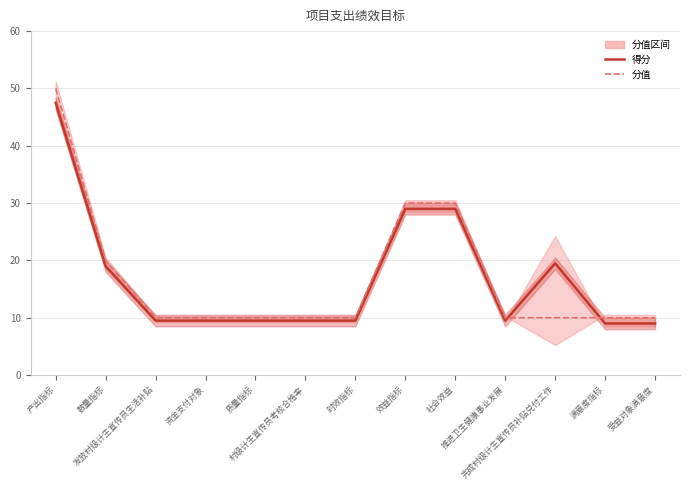

Is it true that 分值 equals 10.0 at 发放村级计生宣传员生活补贴?

True